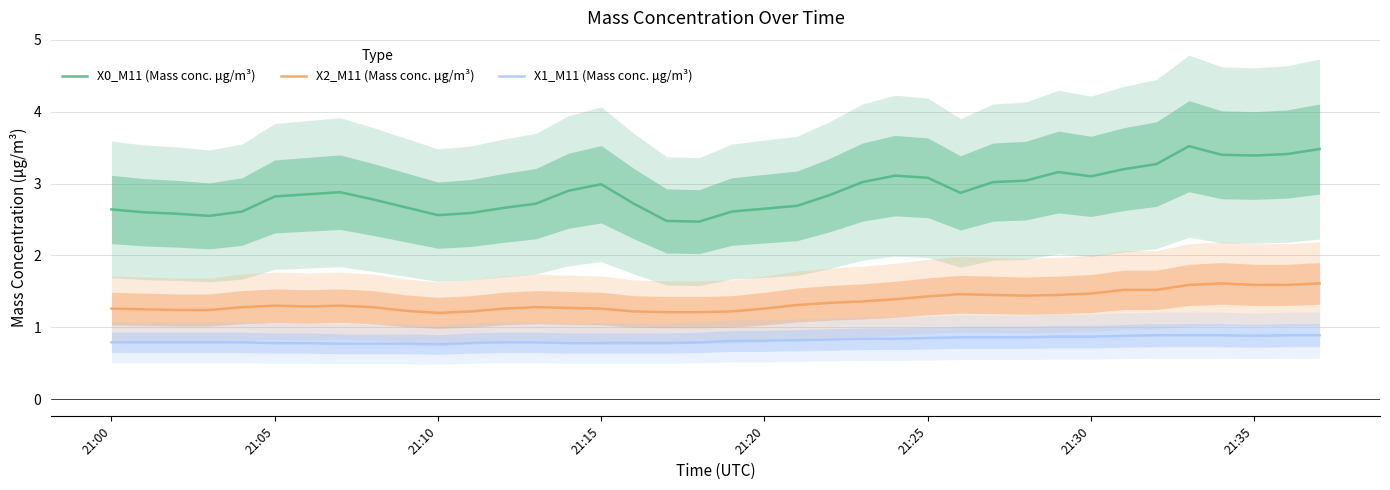

Is this an area chart (filled region under the line)?

No